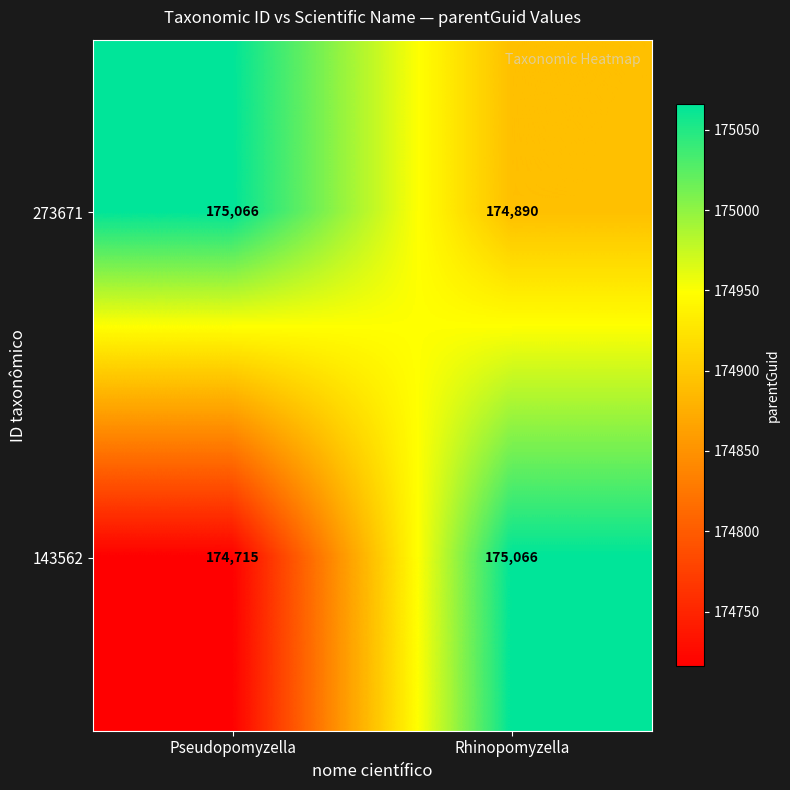

List the series in order of their overall mean, lowest first.

143562, 273671